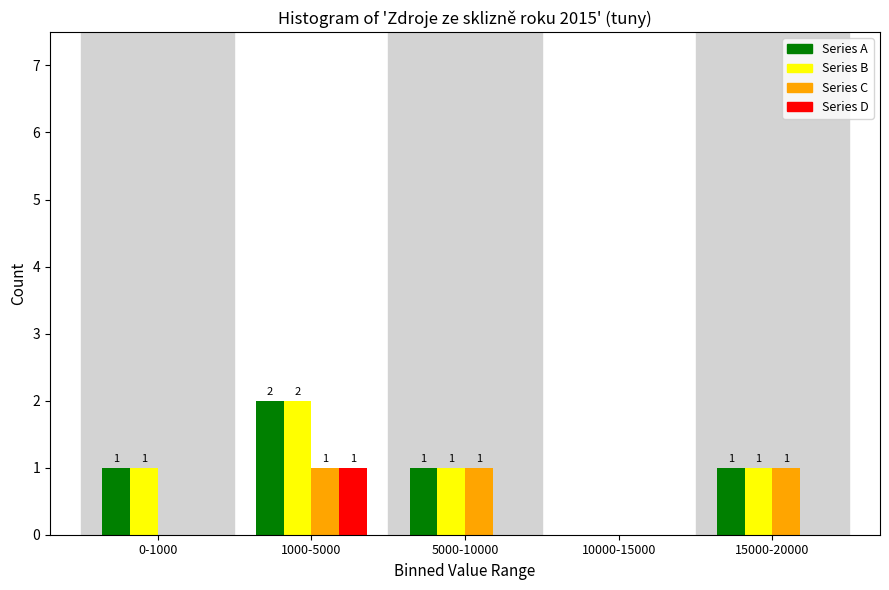

Reading left to right, transcribe all the data shown in this chart.

Series A: 0-1000=1	1000-5000=2	5000-10000=1	10000-15000=0	15000-20000=1
Series B: 0-1000=1	1000-5000=2	5000-10000=1	10000-15000=0	15000-20000=1
Series C: 0-1000=0	1000-5000=1	5000-10000=1	10000-15000=0	15000-20000=1
Series D: 0-1000=0	1000-5000=1	5000-10000=0	10000-15000=0	15000-20000=0